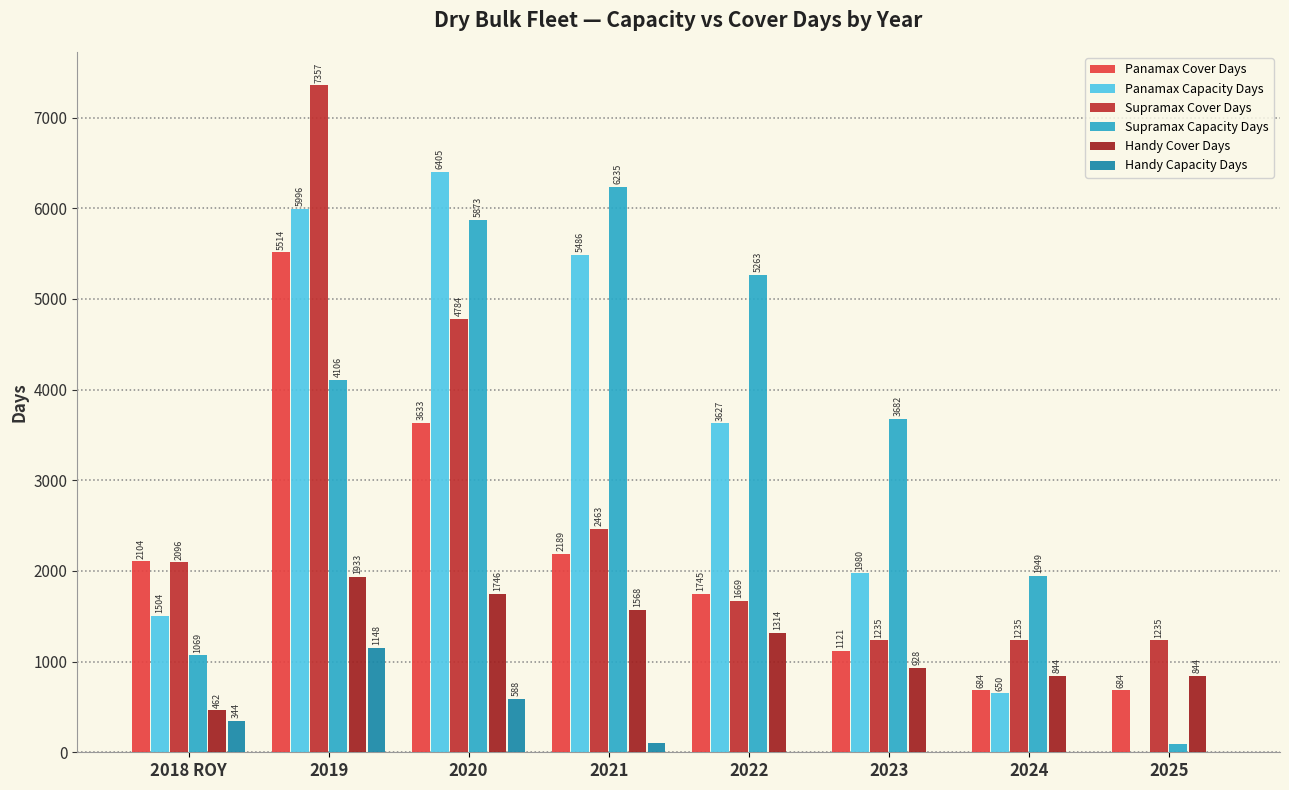

Reading left to right, transcribe all the data shown in this chart.

Panamax Cover Days: 2104.5	5513.8	3633.5	2189.0	1745.0	1120.5	684.0	684.0
Panamax Capacity Days: 1503.9	5996.2	6405.0	5485.8	3626.8	1979.5	650.5	0.0
Supramax Cover Days: 2096.3	7356.6	4783.6	2462.8	1668.8	1234.8	1234.8	1234.8
Supramax Capacity Days: 1069.0	4106.1	5872.9	6235.3	5263.5	3681.5	1949.4	92.1
Handy Cover Days: 461.9	1932.6	1745.6	1567.6	1313.9	928.0	843.6	843.6
Handy Capacity Days: 343.8	1148.0	588.2	106.1	0.0	0.0	0.0	0.0